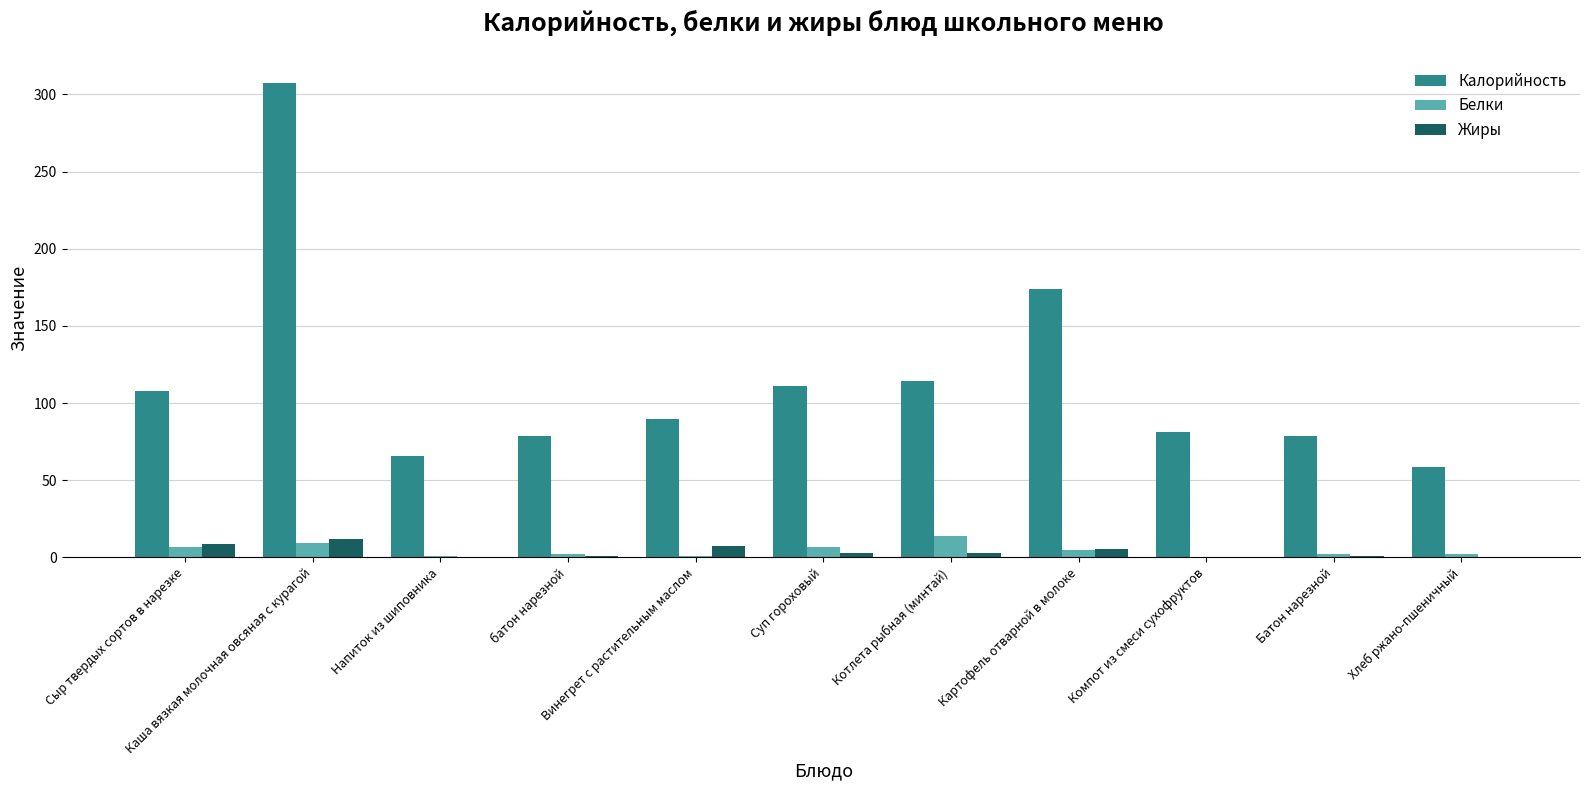

What are all the series names shown in the legend?

Калорийность, Белки, Жиры